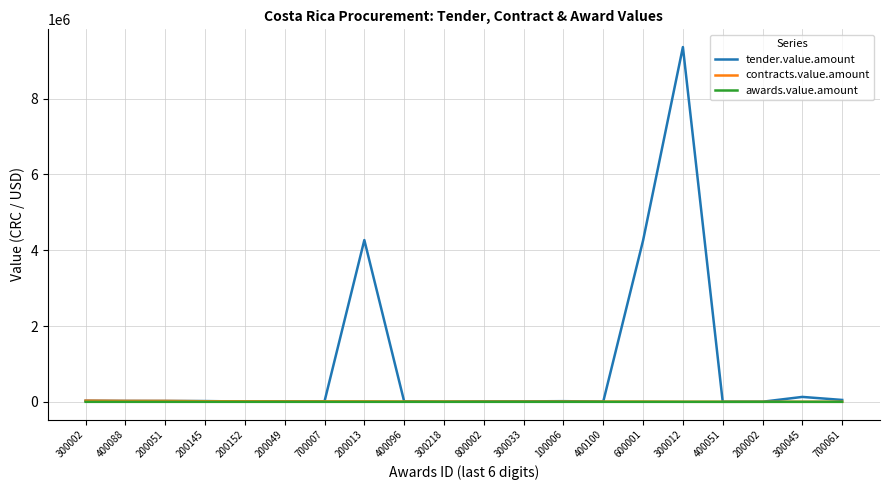

What is the sum of all contracts.value.amount values?

201231.9